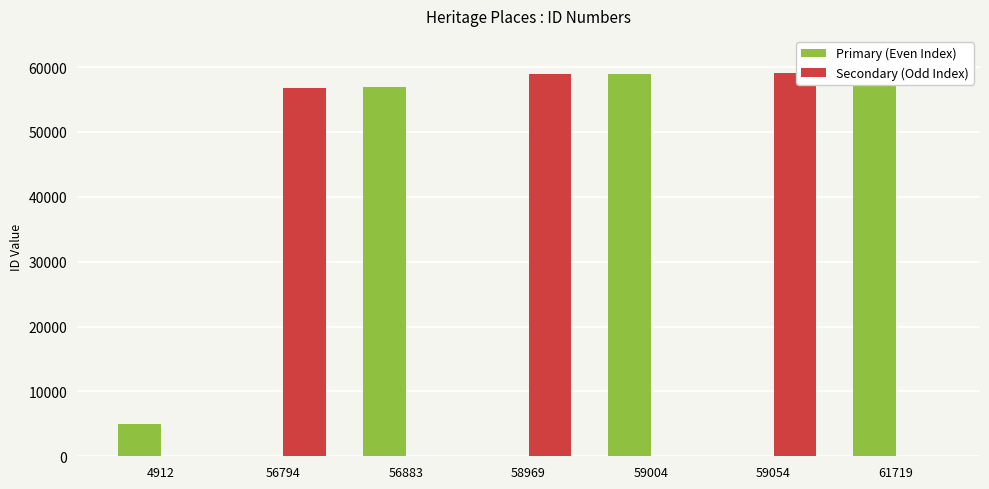

Reading left to right, extract all data points from this chart.

Primary (Even Index): 4912=4912	56794=0	56883=56883	58969=0	59004=59004	59054=0	61719=61719
Secondary (Odd Index): 4912=0	56794=56794	56883=0	58969=58969	59004=0	59054=59054	61719=0